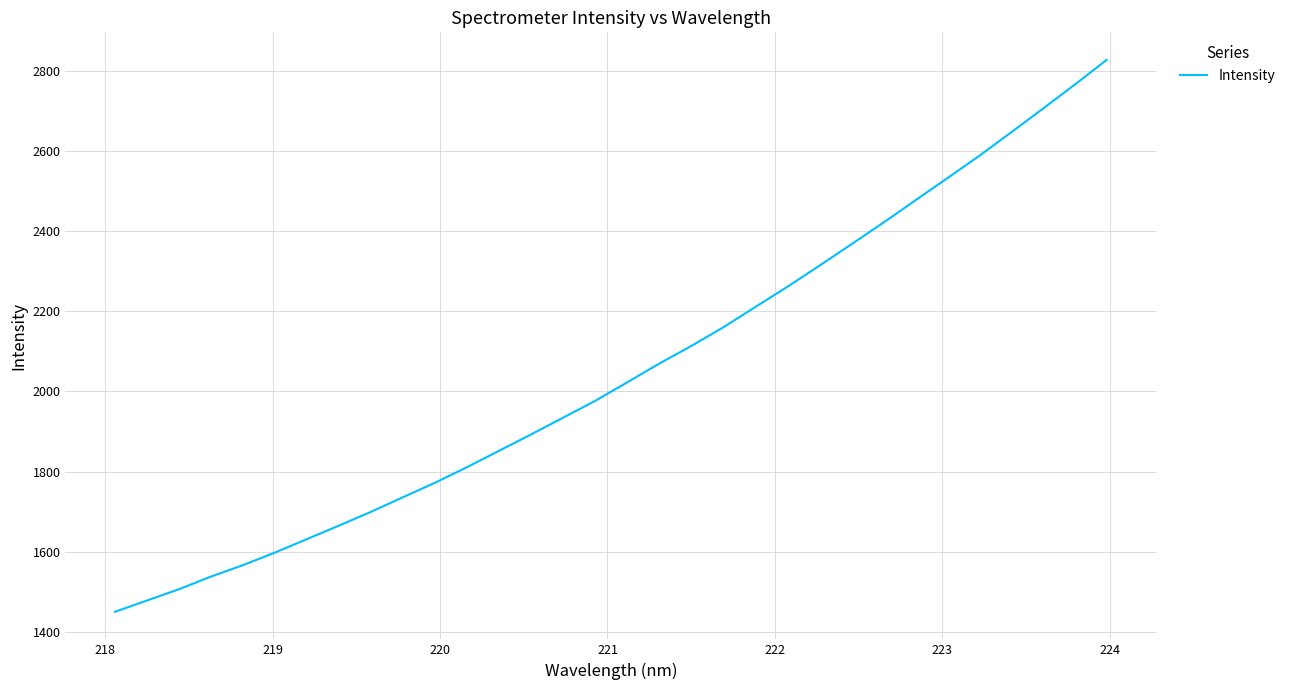

Reading right to left, what are all the values shown in this chart?

2826.5	2764.8	2704.6	2645.2	2586.6	2530.7	2475.5	2420.0	2366.1	2312.7	2260.2	2209.9	2159.3	2112.8	2069.0	2022.4	1976.2	1934.4	1892.6	1851.9	1811.1	1772.2	1736.2	1699.7	1665.4	1631.7	1598.1	1566.7	1538.1	1506.6	1478.4	1450.3